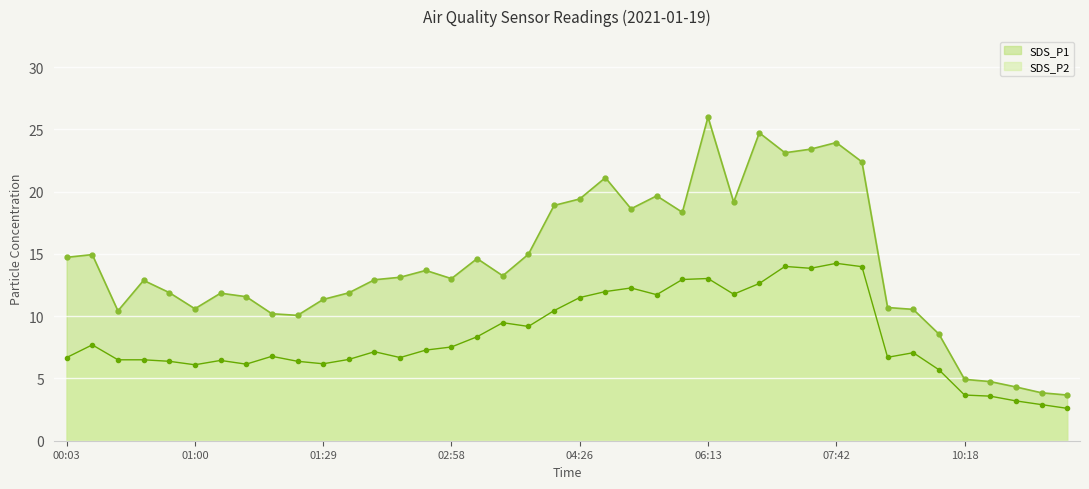

At how many categories does at least one series exceed 5?

35